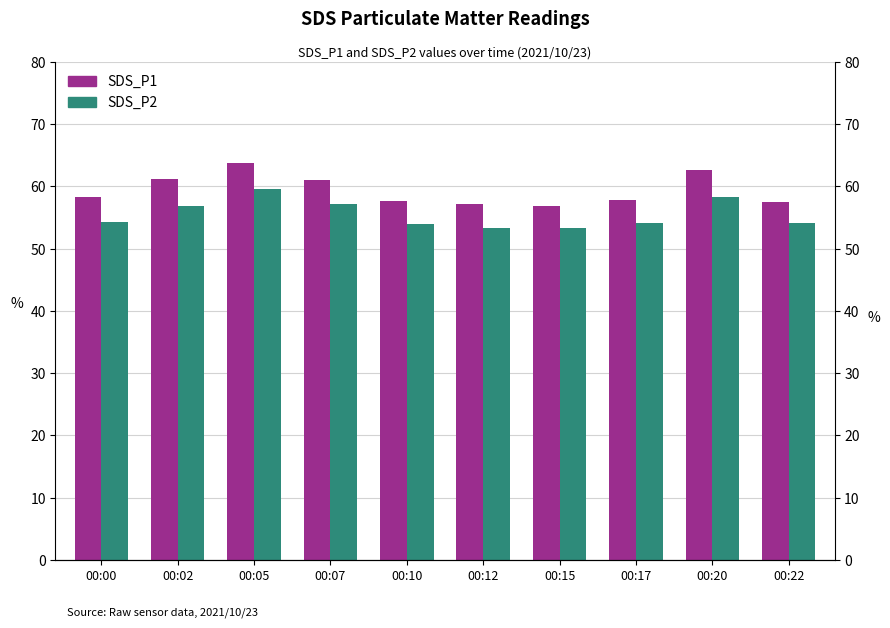

What are all the series names shown in the legend?

SDS_P1, SDS_P2